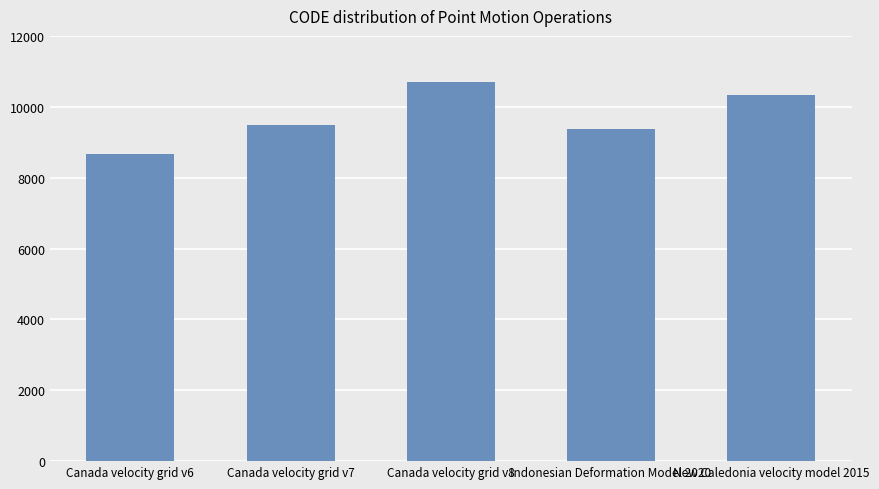

What is the minimum value shown in the chart?

8676